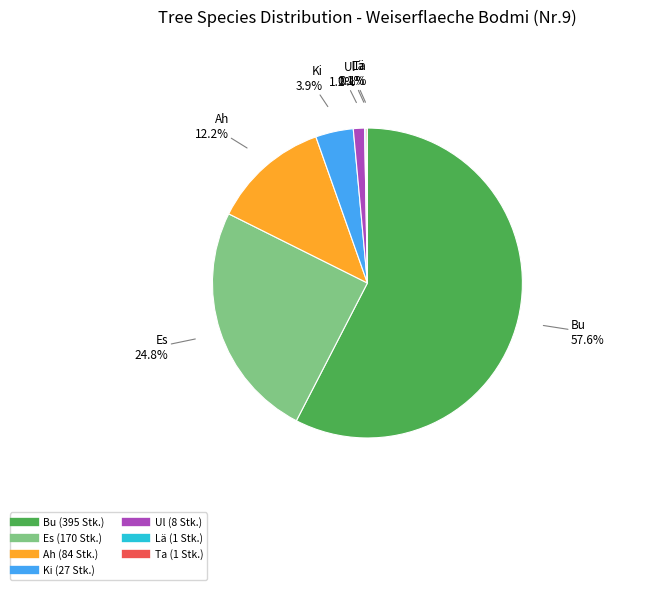

Which slice represents more than half of the pie?

Bu